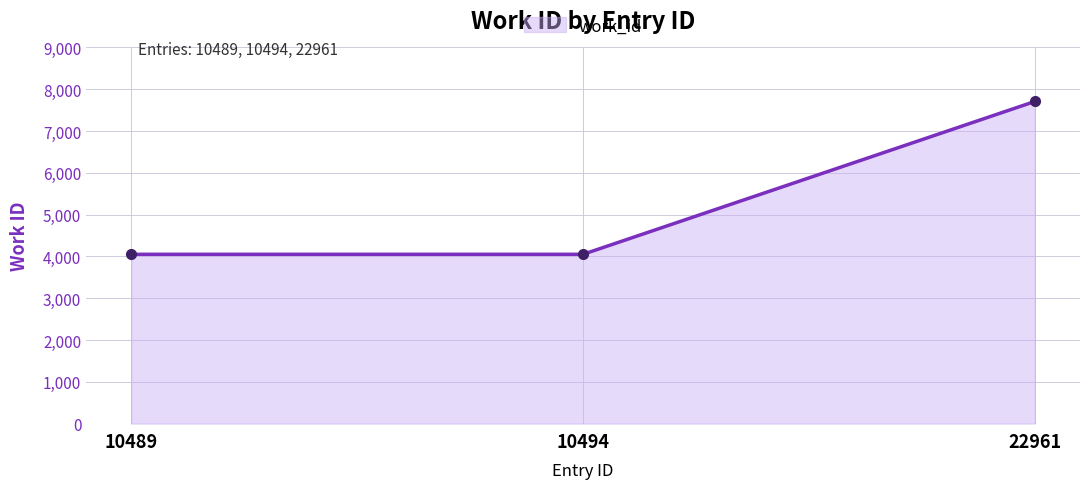

What is the change in value from 10494 to 22961?

+3657